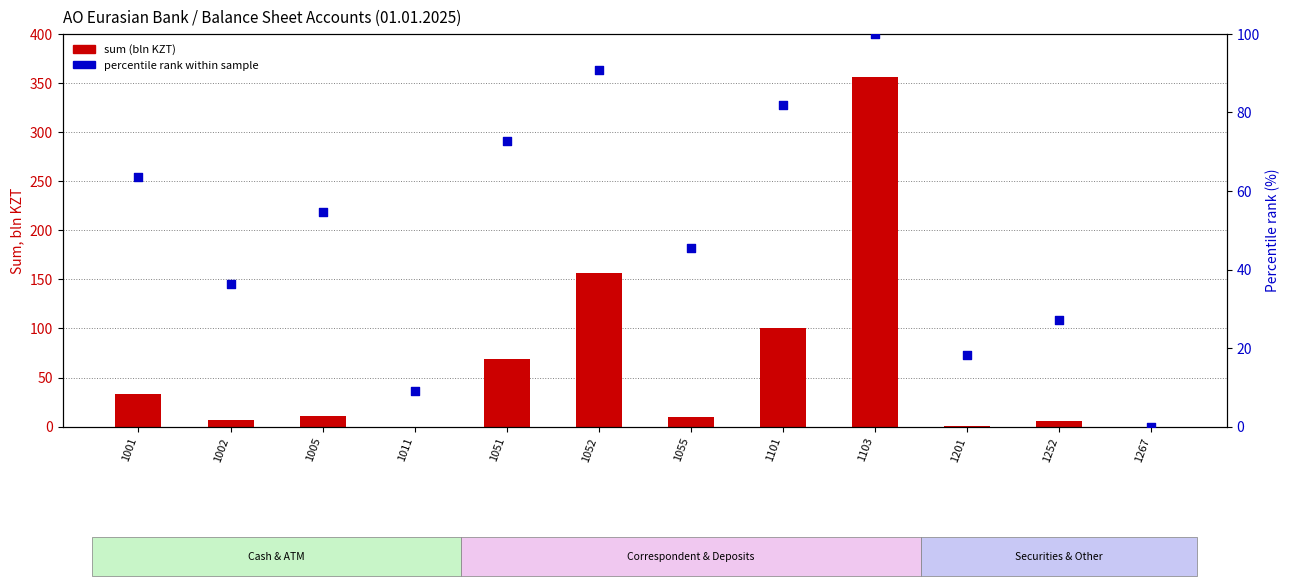

Which series contains the highest Y value?

sum (bln KZT)